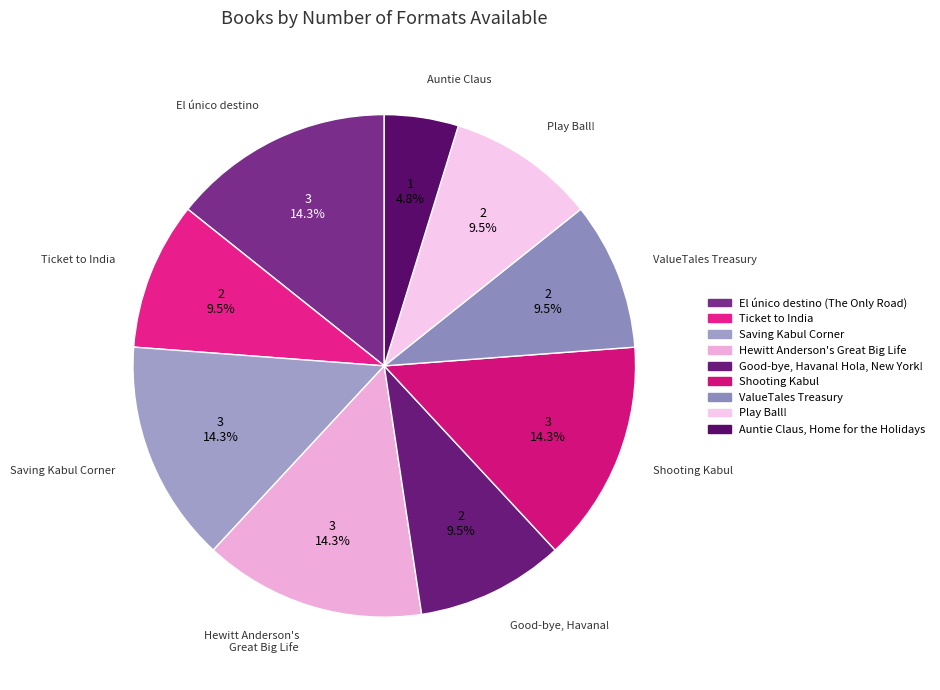

Which slice is the largest?

El único destino (The Only Road)